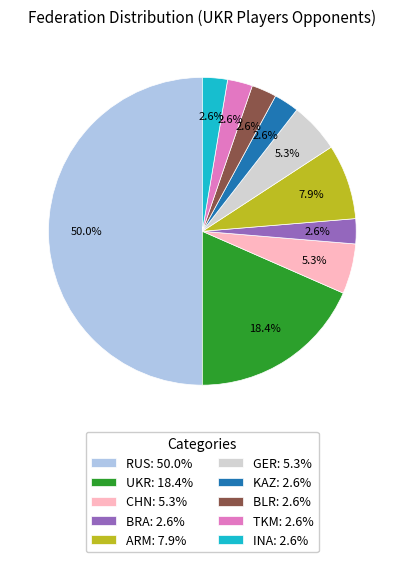

Which has a higher value, UKR or INA?

UKR